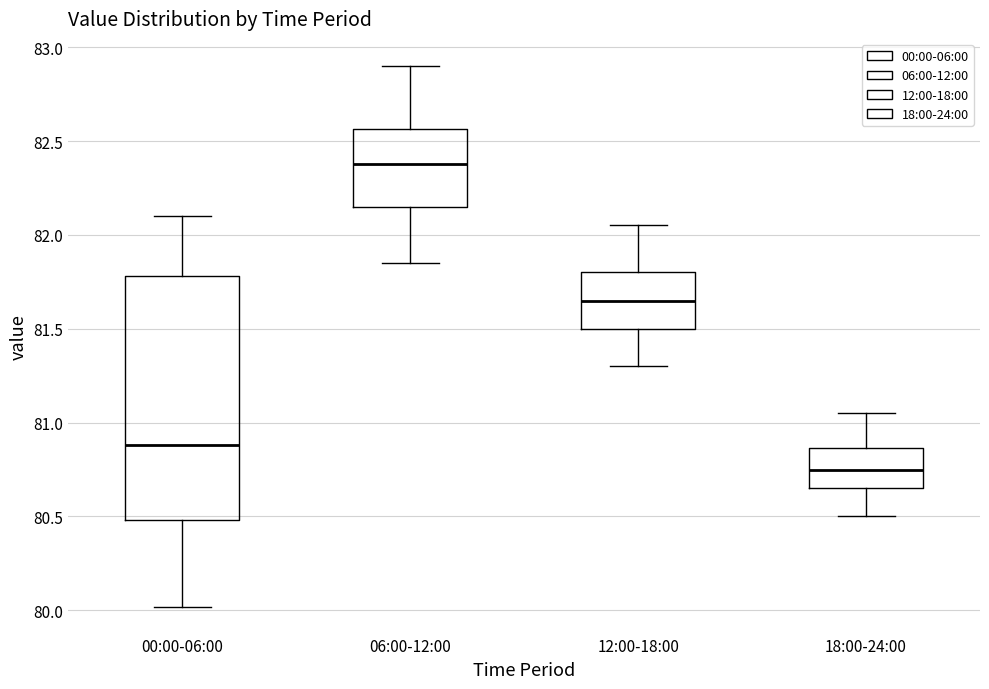

Which box has the lowest median line?

18:00-24:00